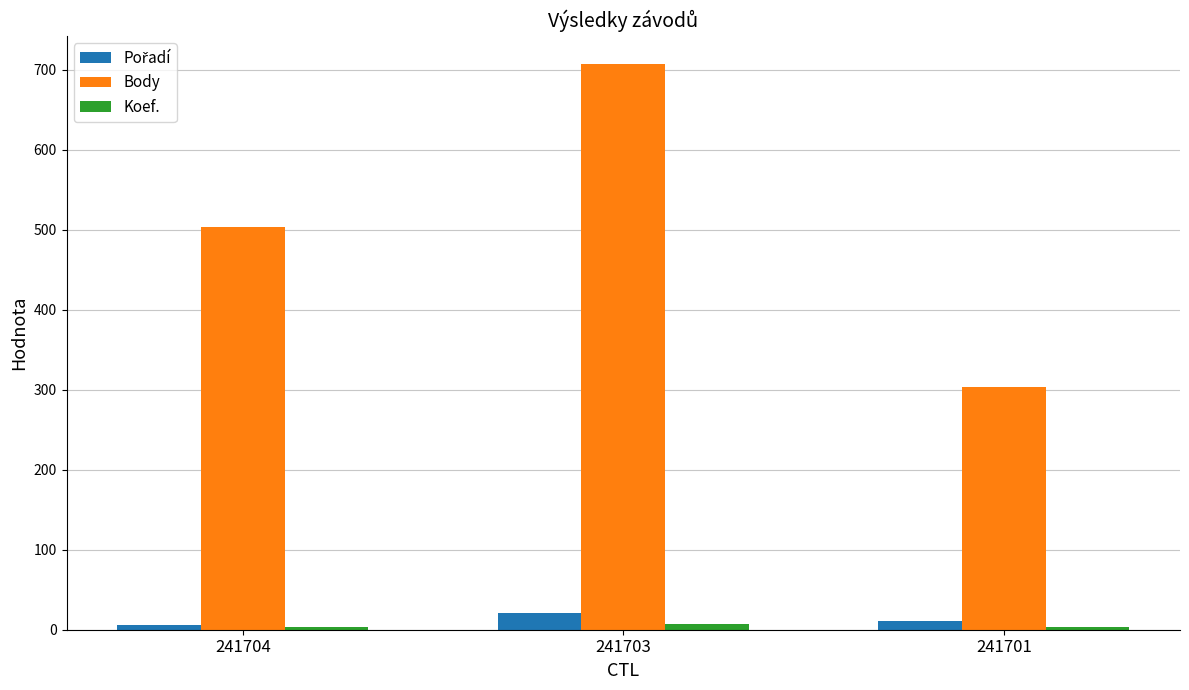

Which series has the widest spread of values?

Body